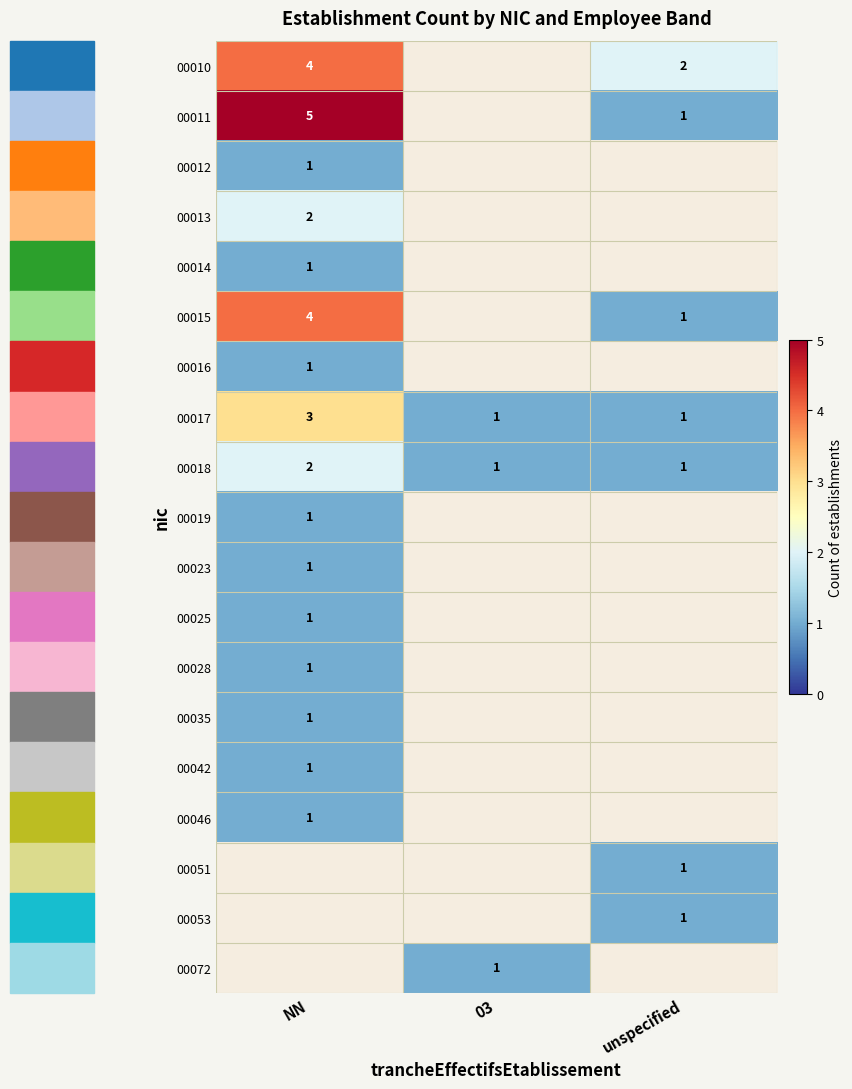

True or false: 00028 has a value of 2 at NN.

False